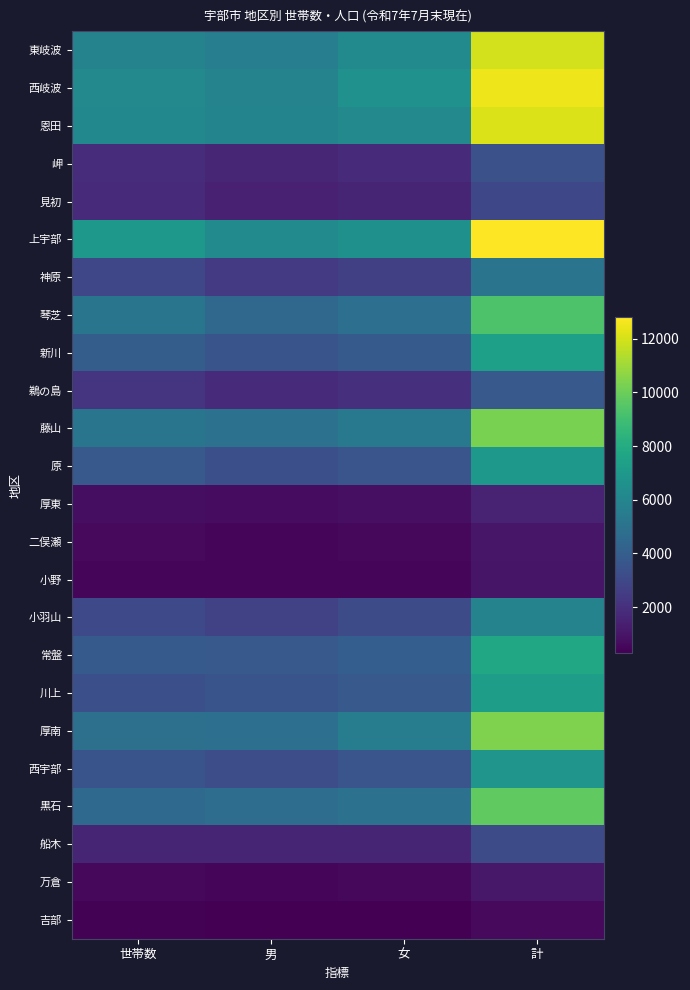

Between 世帯数 and 男, which series saw the biggest shift?

上宇部